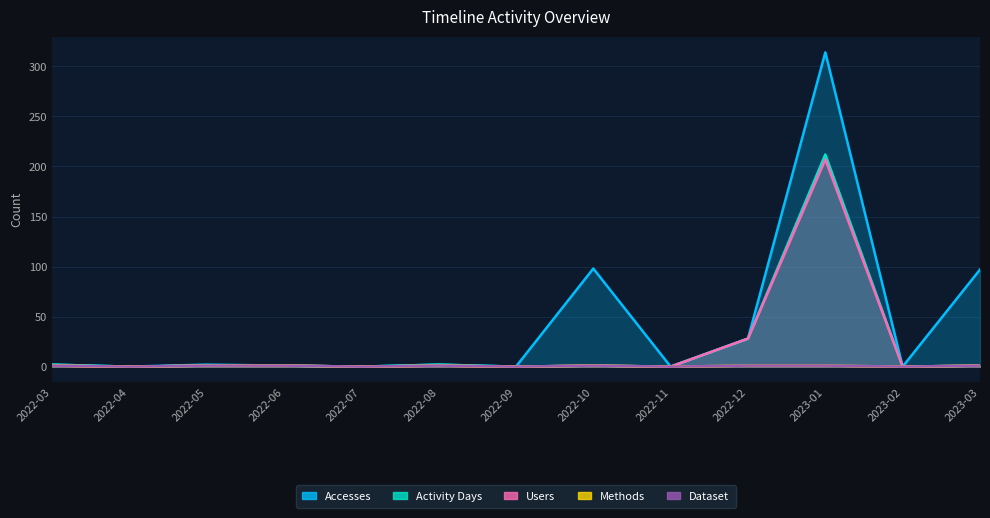

True or false: Methods and Accesses intersect in this chart.

False